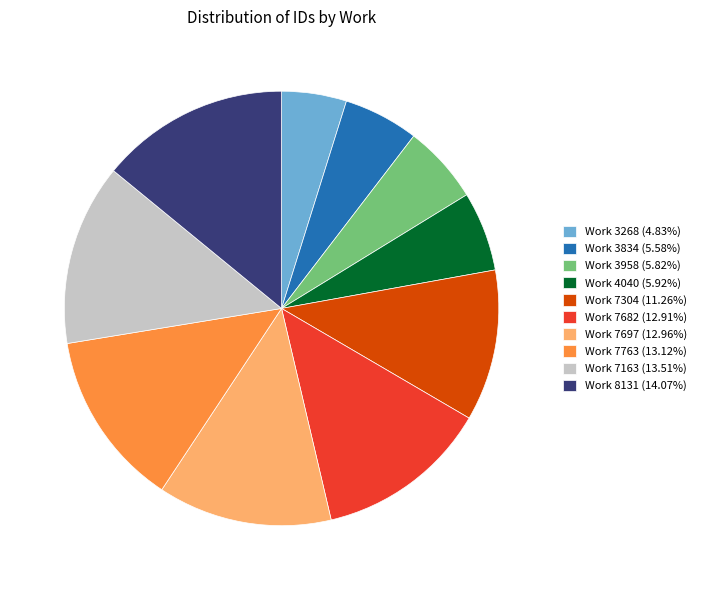

Does any single category account for the majority?

No